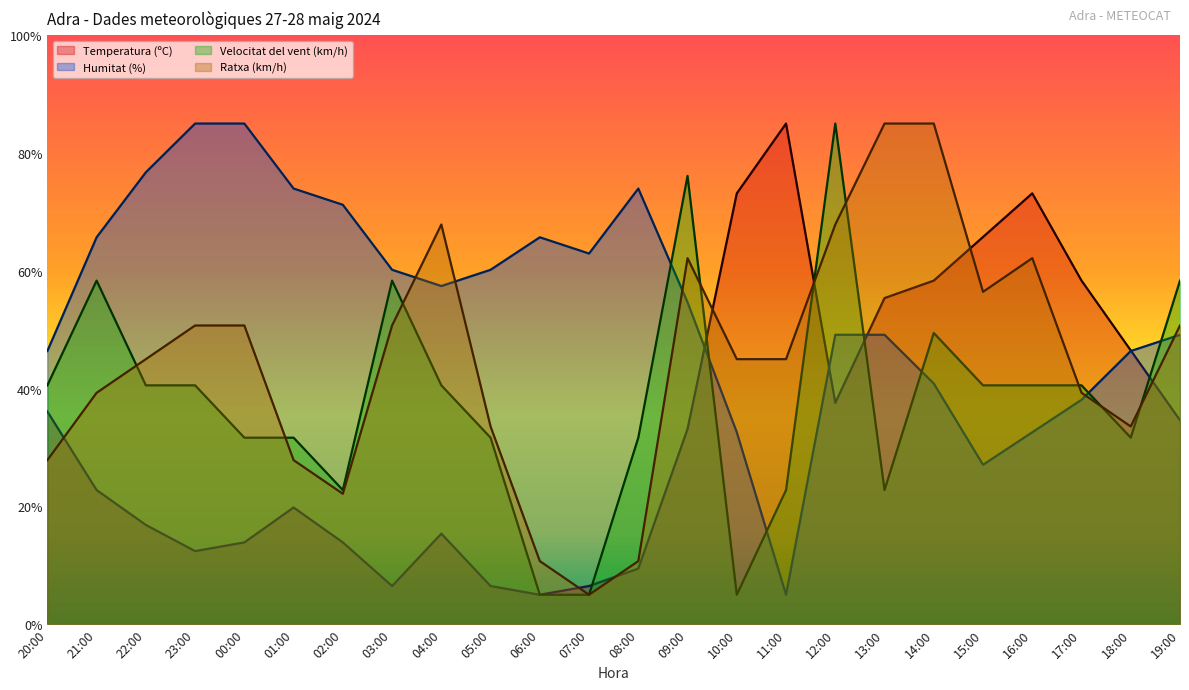

Rank the categories by Ratxa (km/h) value from lowest to highest.

07:00, 06:00, 08:00, 02:00, 20:00, 01:00, 05:00, 18:00, 21:00, 17:00, 22:00, 10:00, 11:00, 23:00, 00:00, 03:00, 19:00, 15:00, 09:00, 16:00, 04:00, 12:00, 13:00, 14:00